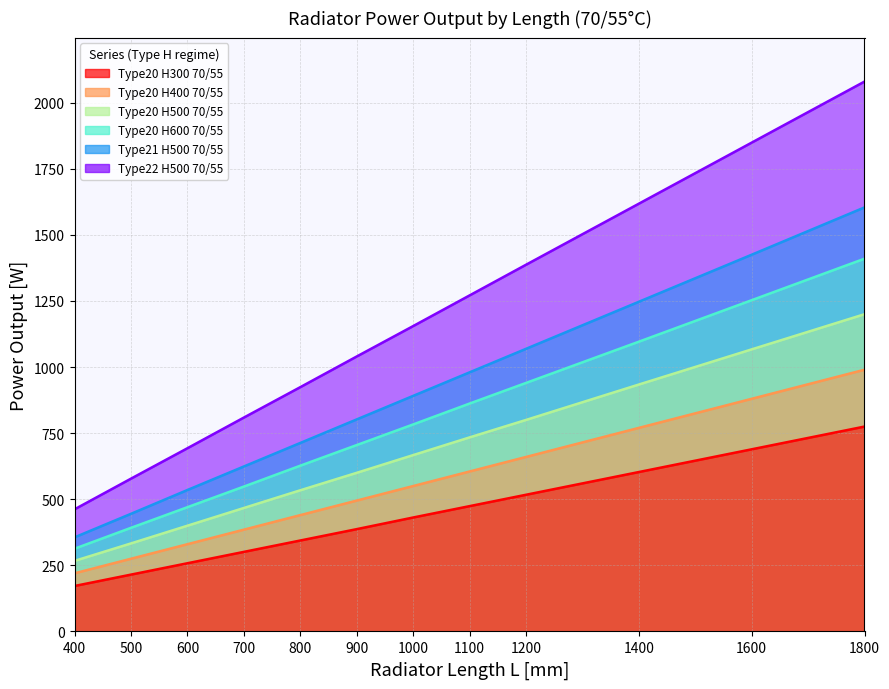

What is the spread (max minus min) of values at 800?

580